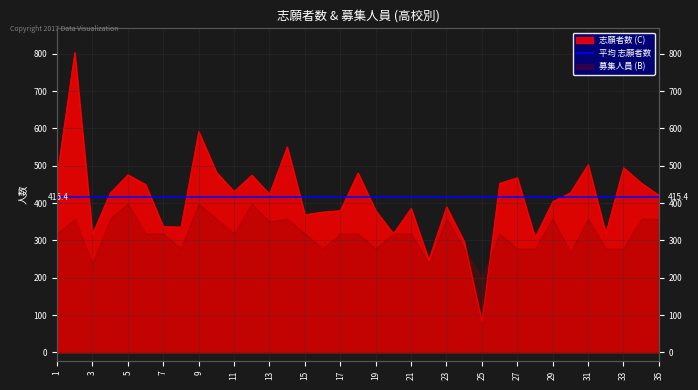

What is the difference between the maximum and minimum values?

721